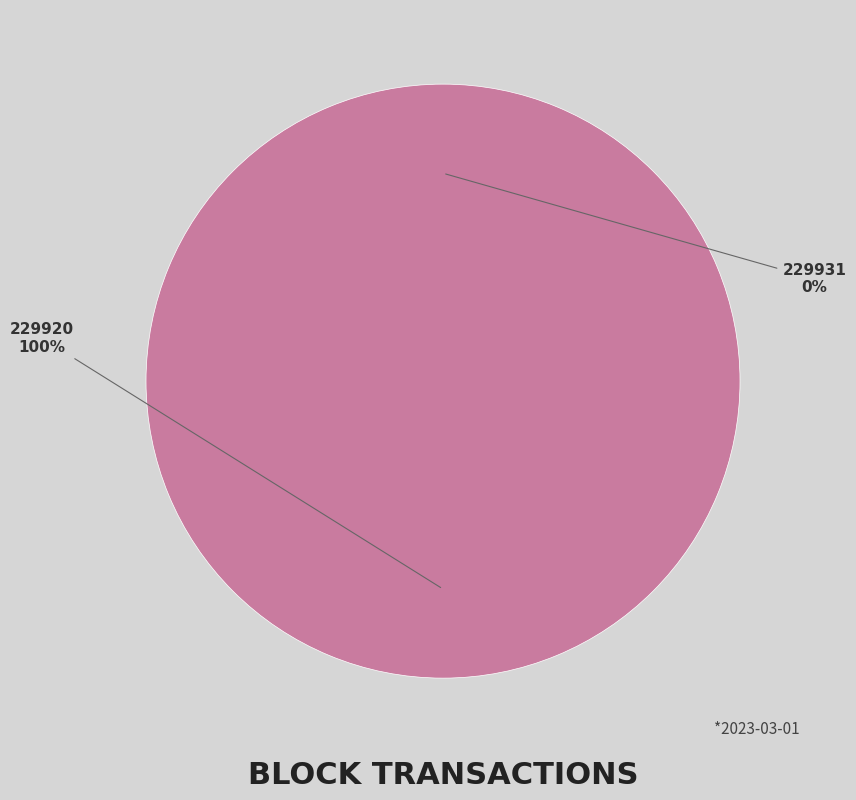

Count the number of slices in the pie.

2